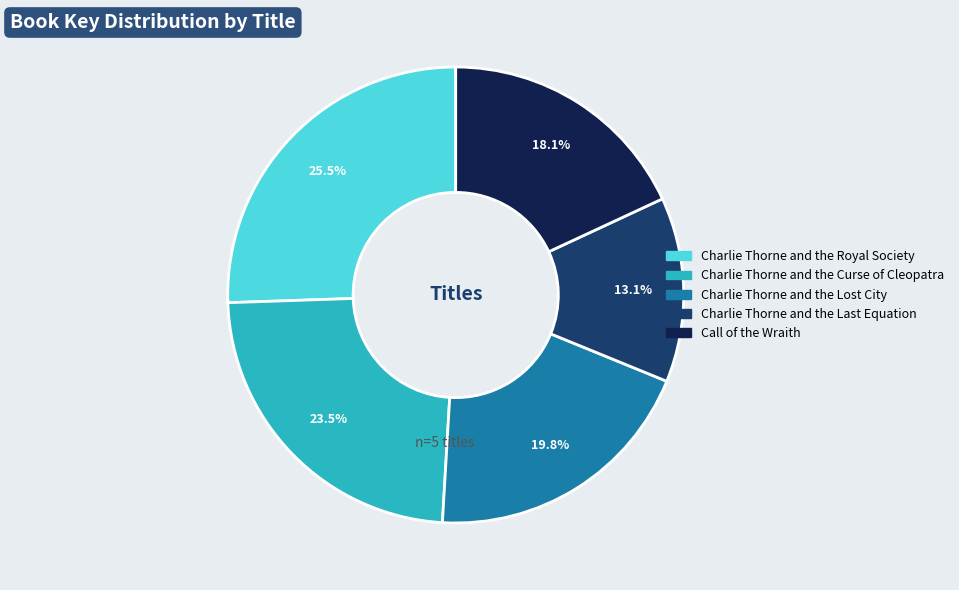

Which slice is the largest?

Charlie Thorne and the Royal Society